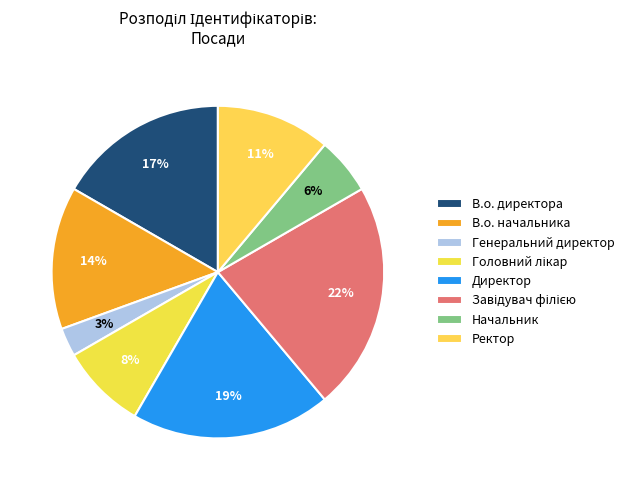

Which category has the biggest portion of the pie?

Завідувач філією